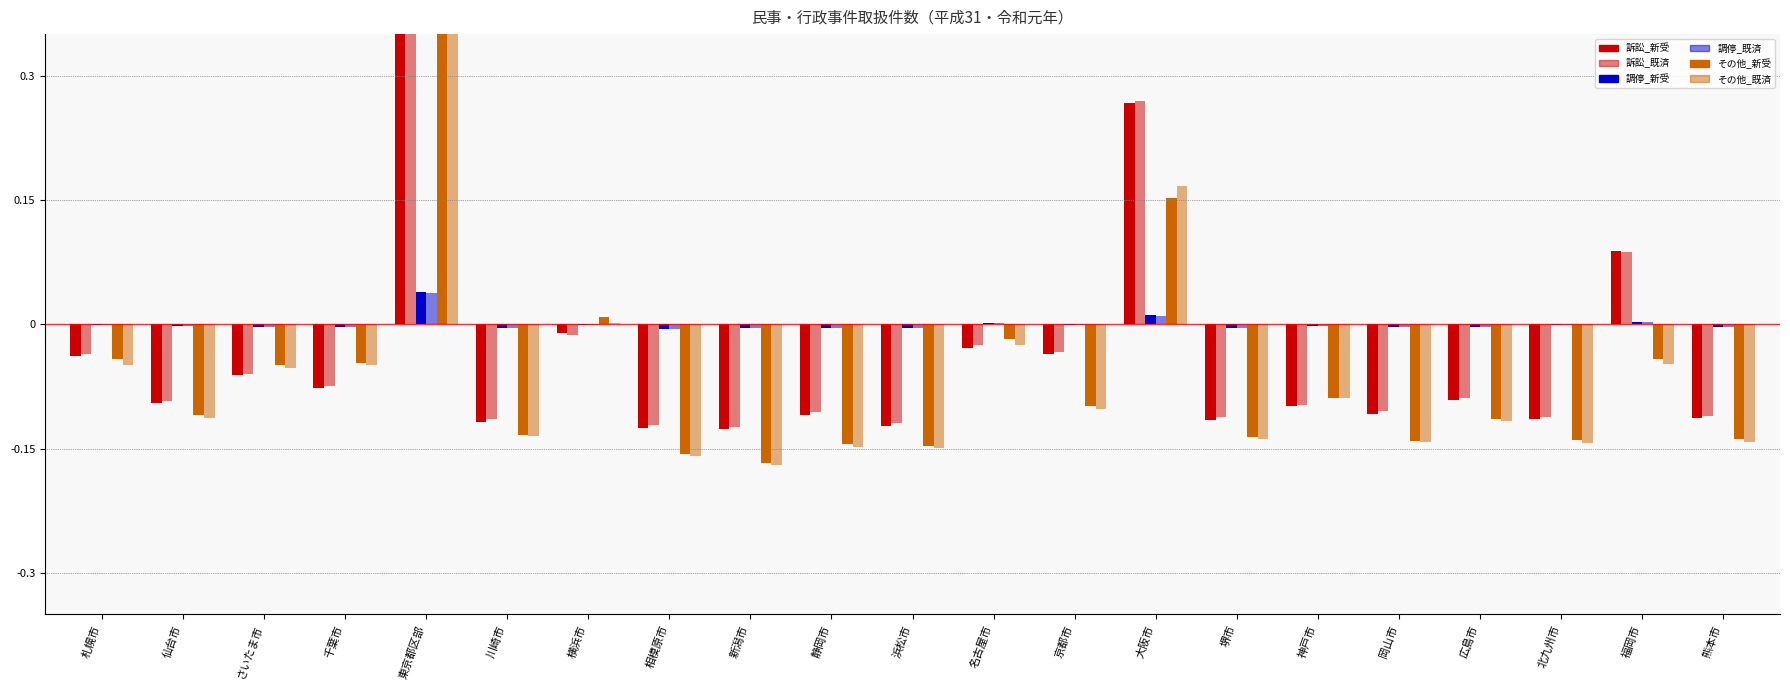

Rank the categories by 訴訟_既済 value from highest to lowest.

東京都区部, 大阪市, 福岡市, 横浜市, 名古屋市, 京都市, 札幌市, さいたま市, 千葉市, 広島市, 仙台市, 神戸市, 岡山市, 静岡市, 熊本市, 堺市, 北九州市, 川崎市, 浜松市, 相模原市, 新潟市